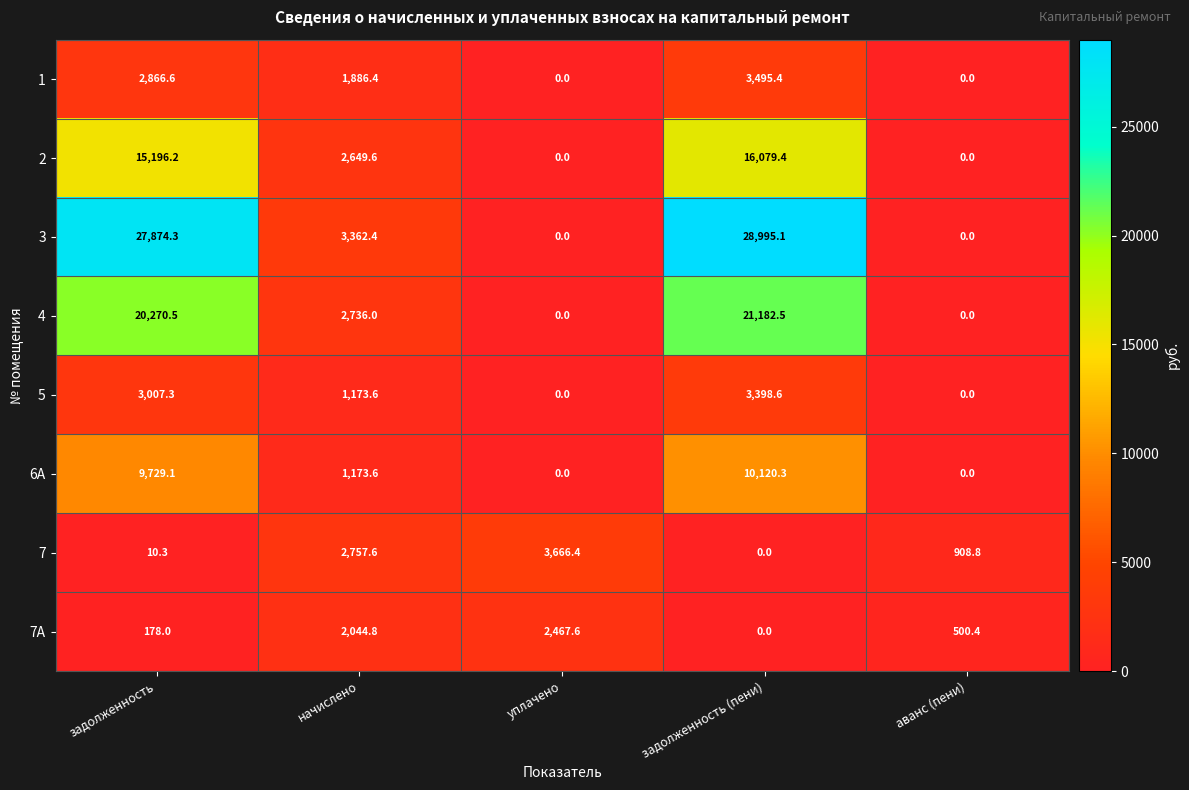

Which series has the largest range (max minus min)?

3